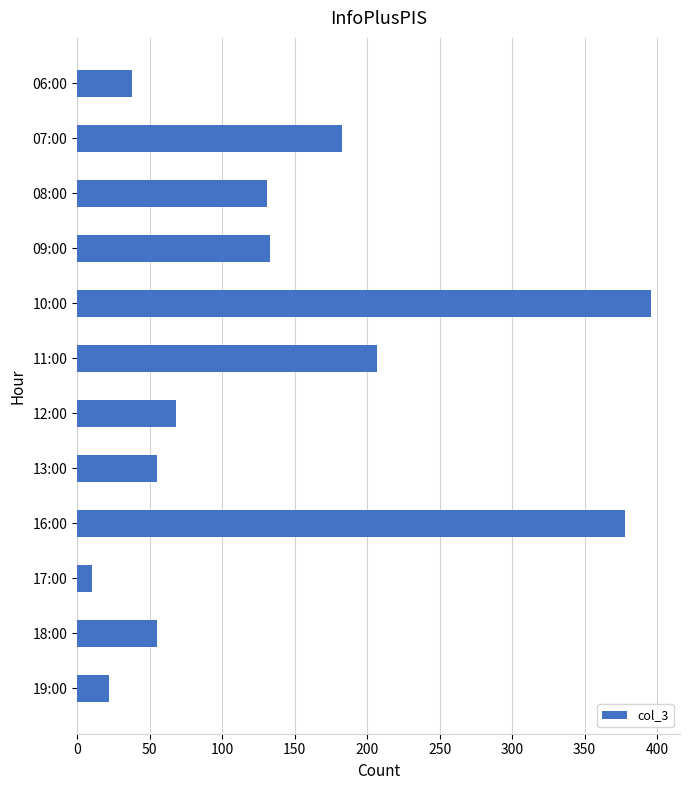

Which label corresponds to the smallest value in the chart?

17:00